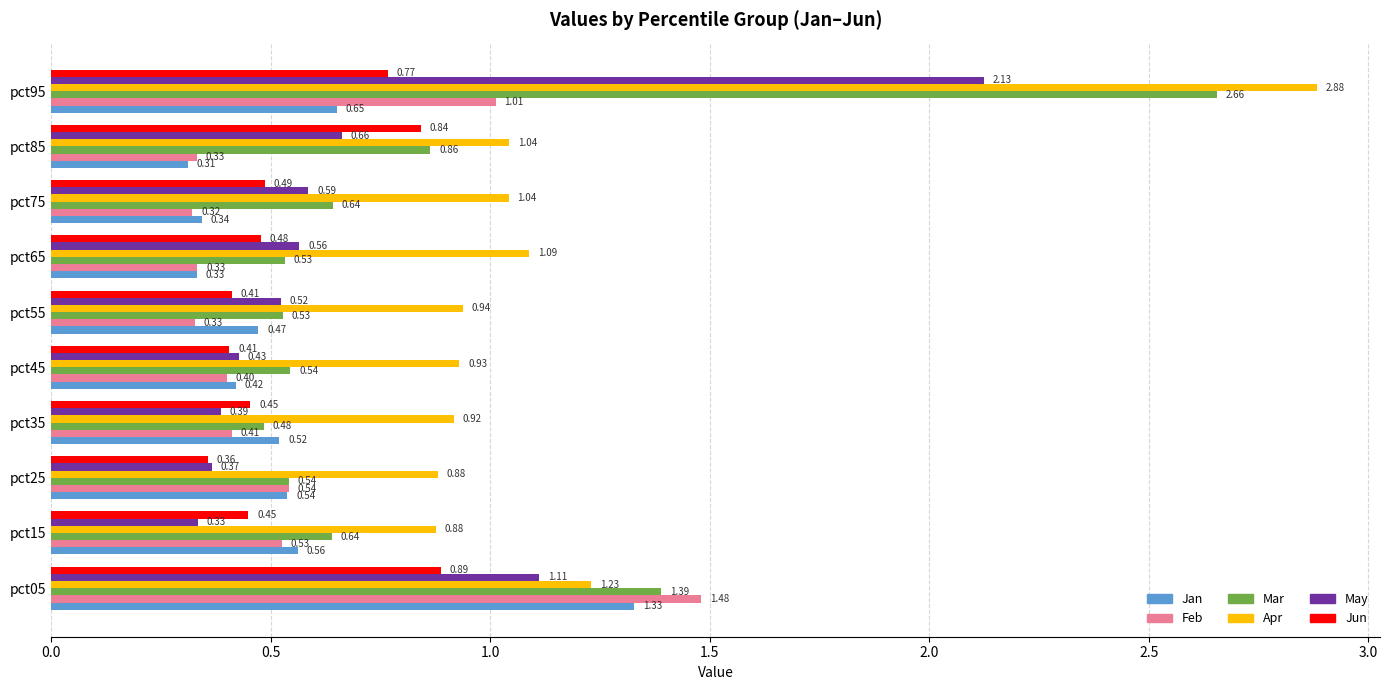

What is the sum of all May values?

7.1